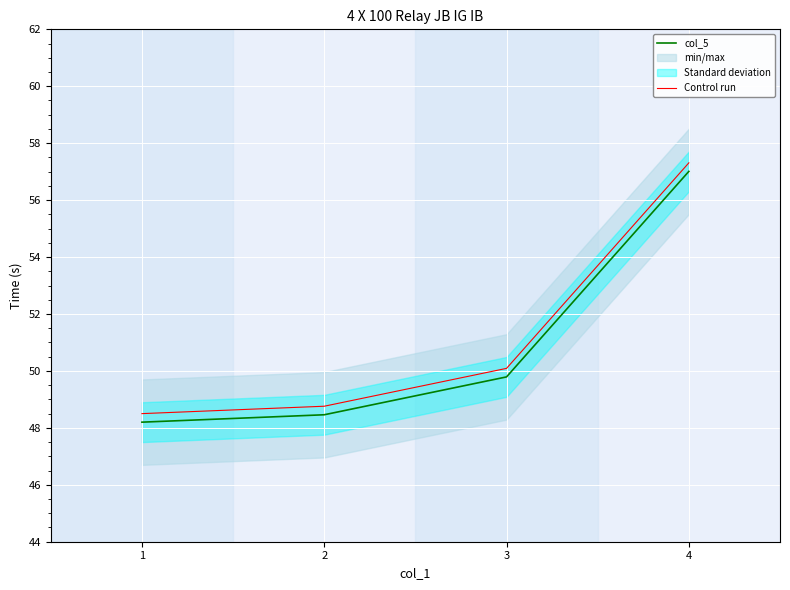

True or false: Control run and col_5 intersect in this chart.

False